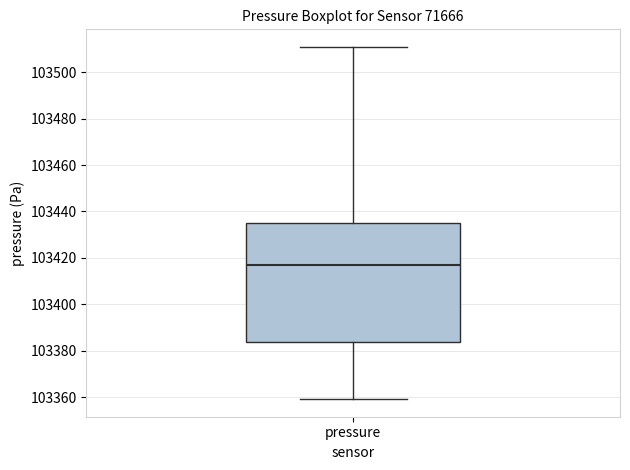

Where does the median line of the box for pressure sit on the y-axis? The values are not printed on the chart, so give them approximately, as read against the axis.

103418